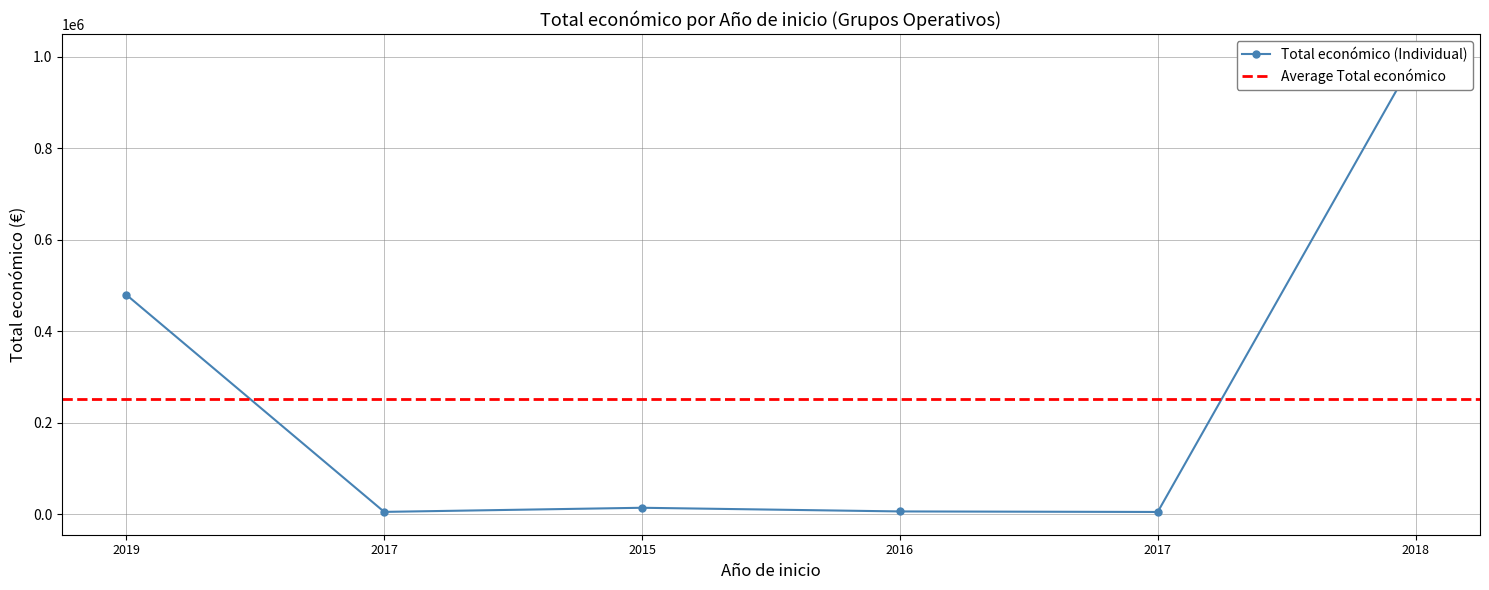

How many categories are shown in the chart?

6